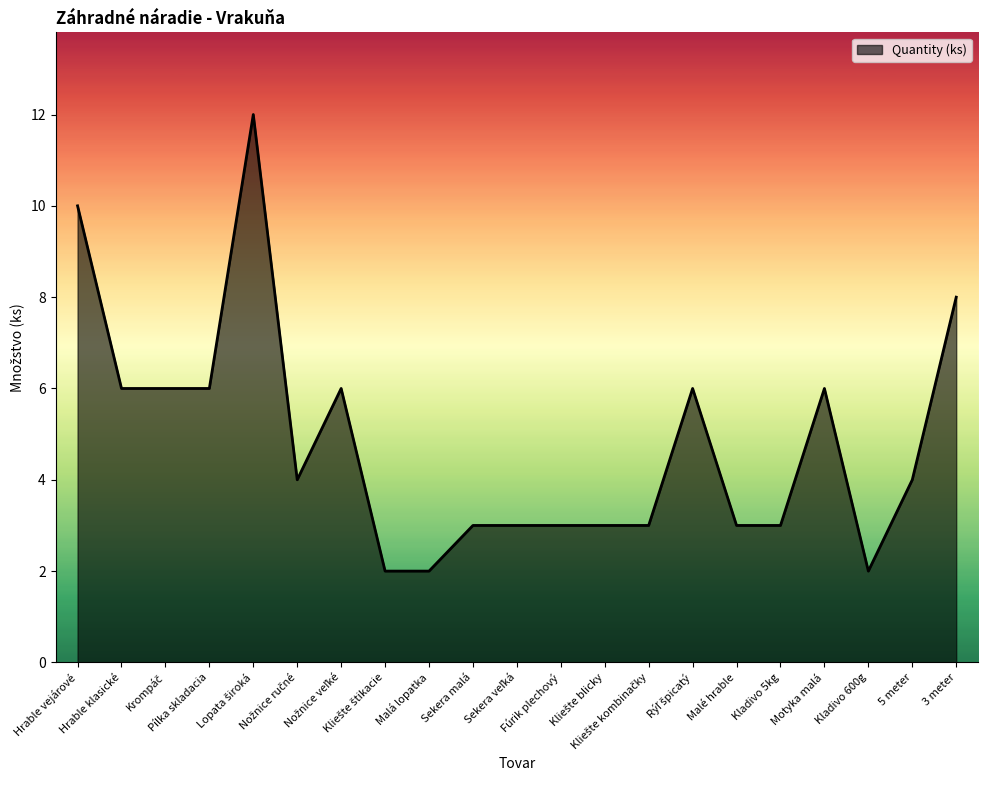

Count the number of categories in the chart.

21